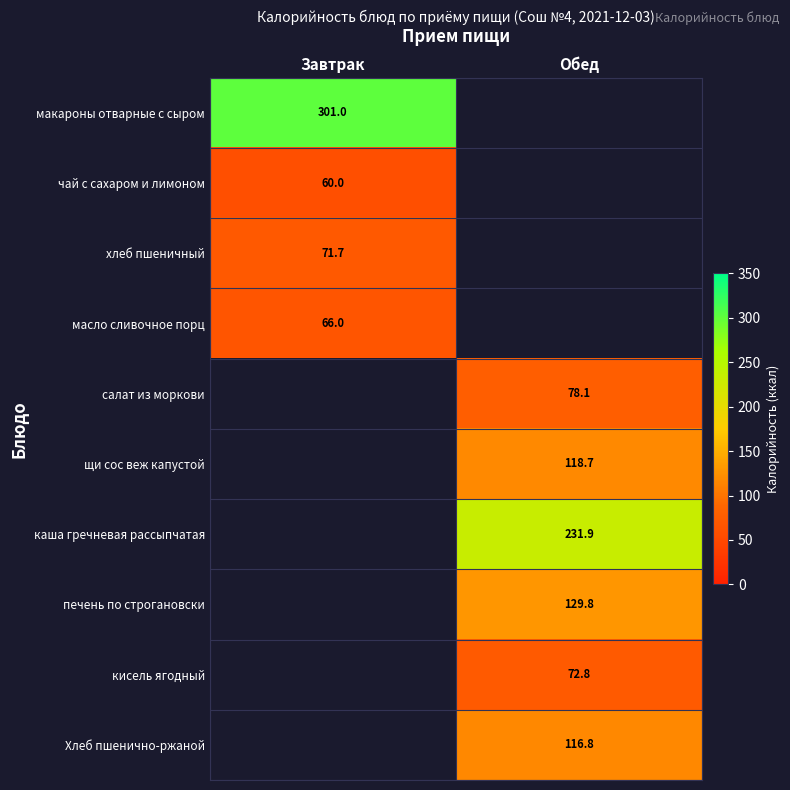

Count the number of data series in this chart.

10